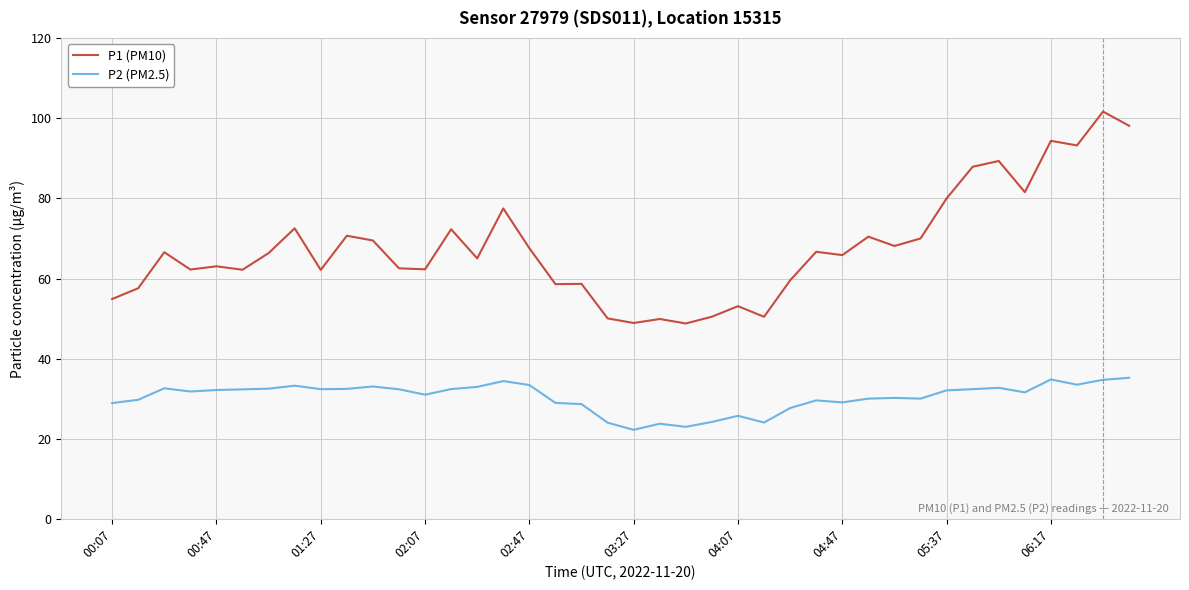

What is the lowest value of the P2 (PM2.5) series?

22.2